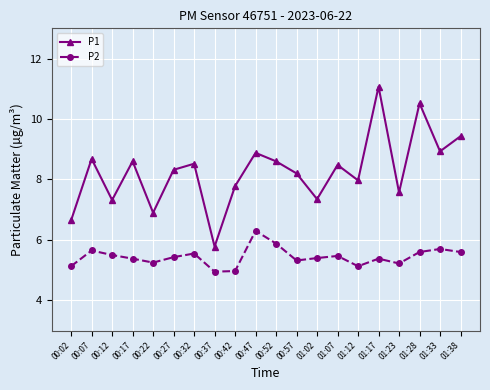

Count the number of categories in the chart.

20